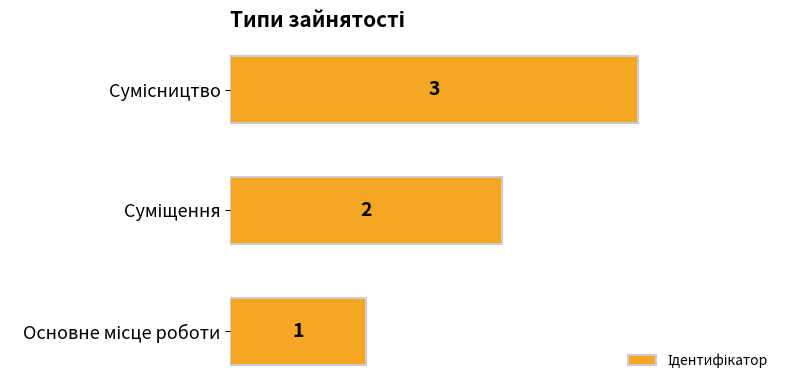

What is the difference between the maximum and minimum values?

2